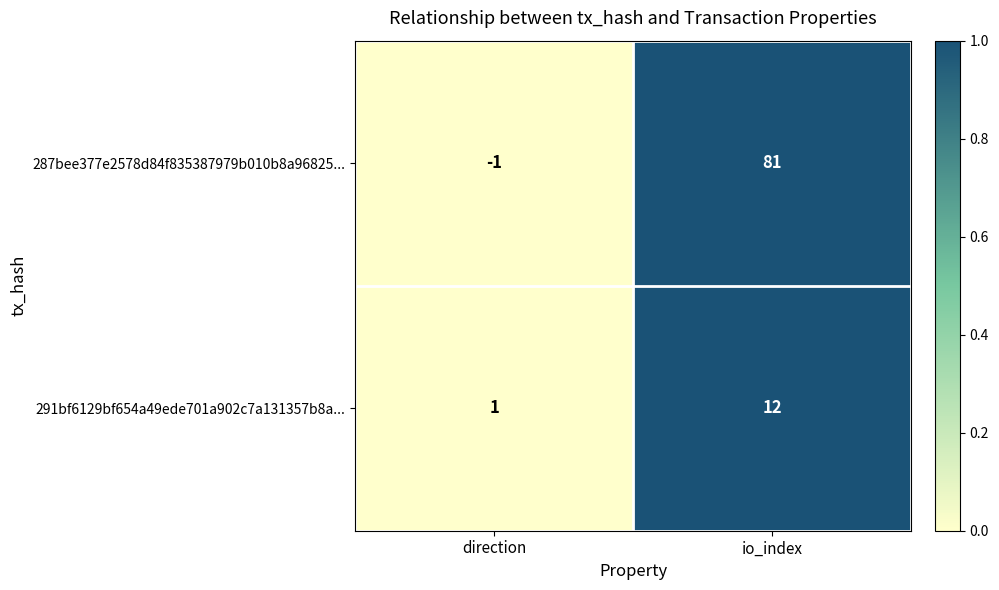

At which category is the sum across all series the highest?

io_index